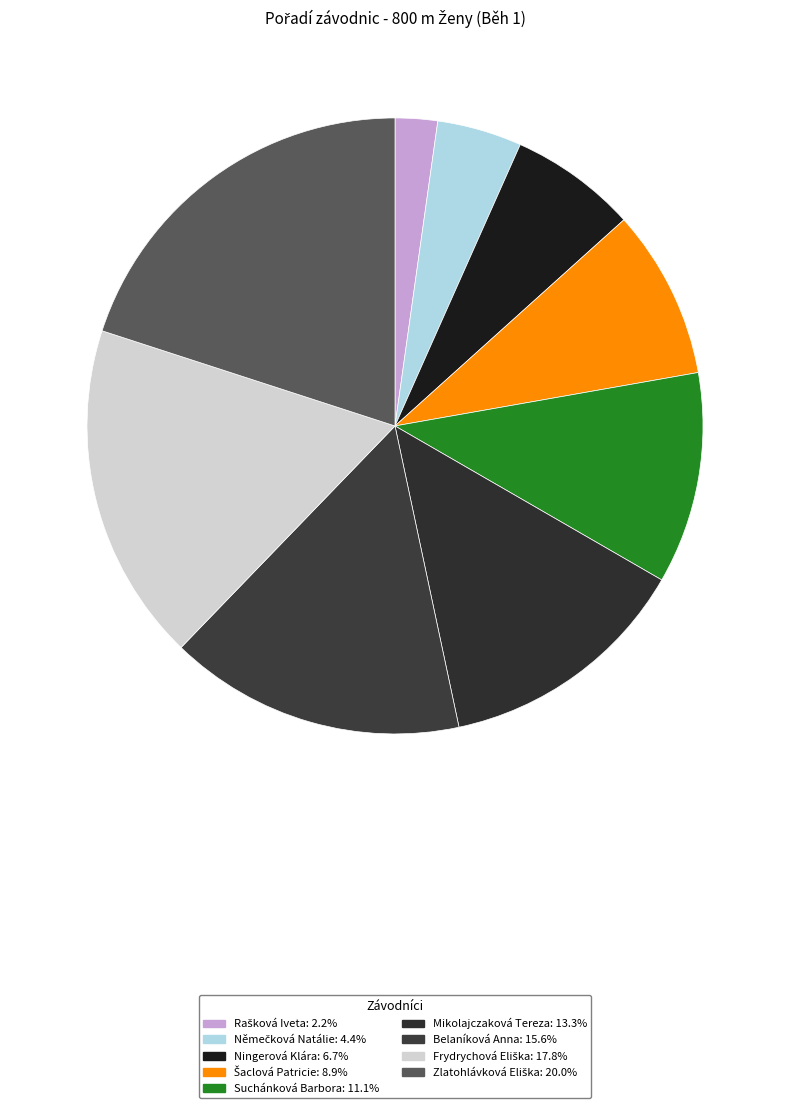

Count the number of slices in the pie.

9